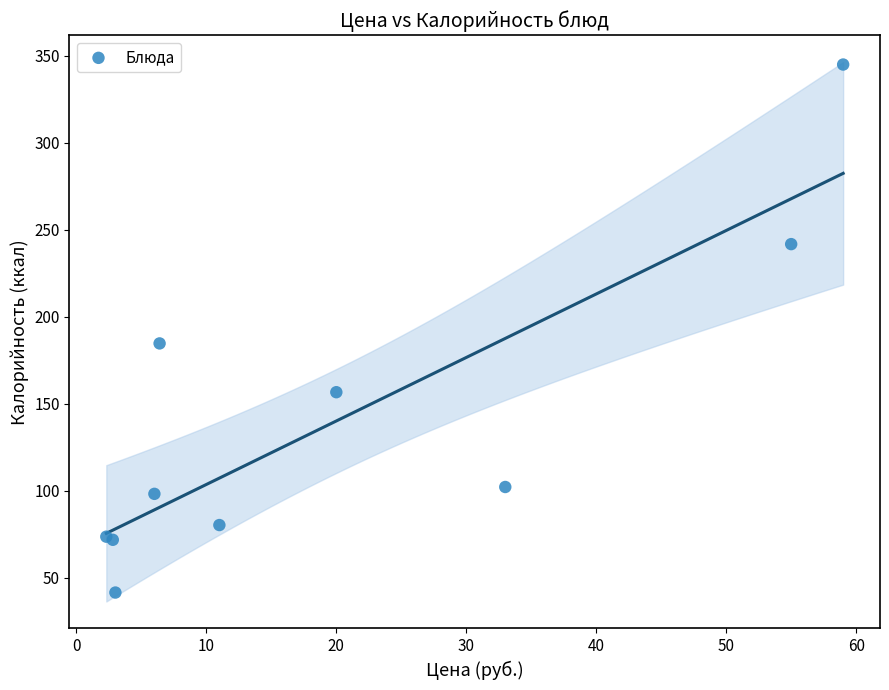

What Y value in the scatter plot is closest to 193?

184.6